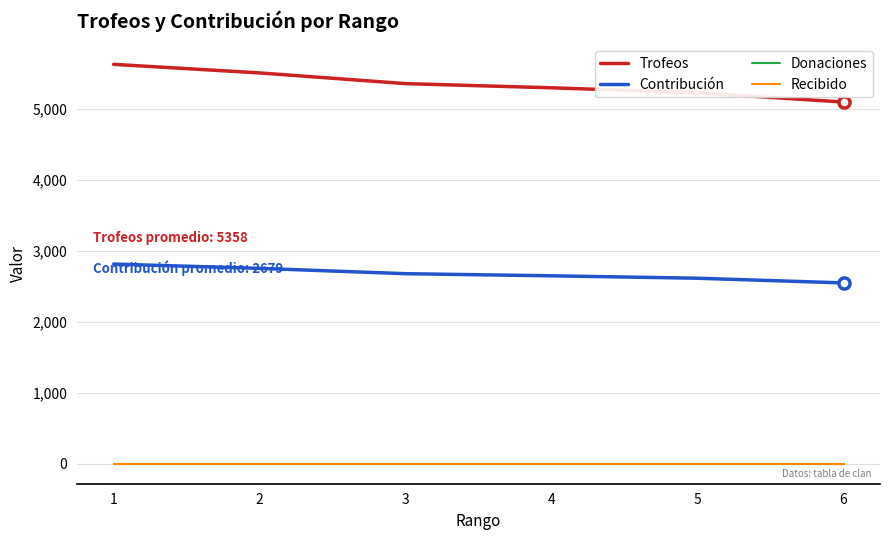

Does the chart display data point markers on the line(s)?

No